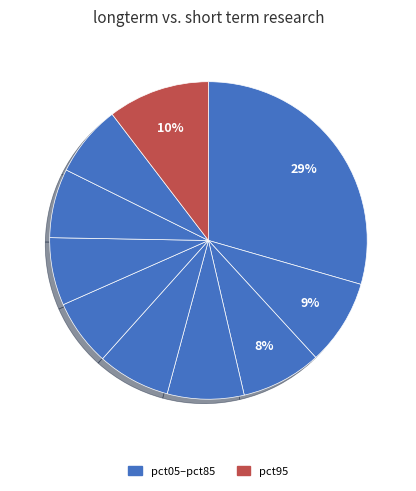

How many slices are in this pie chart?

10